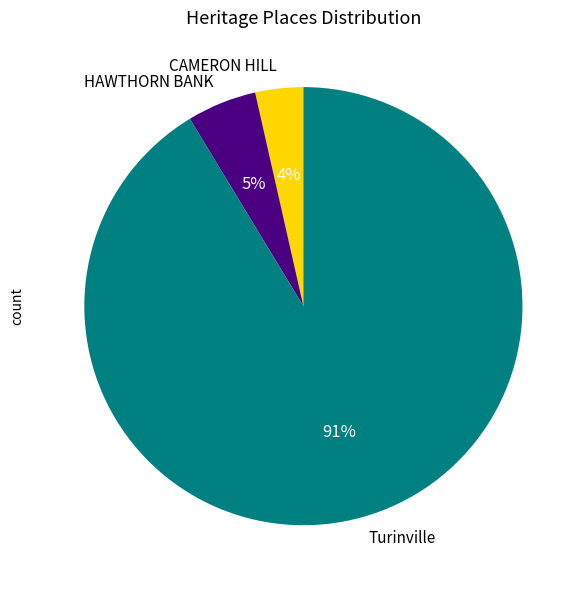

Count the number of slices in the pie.

3